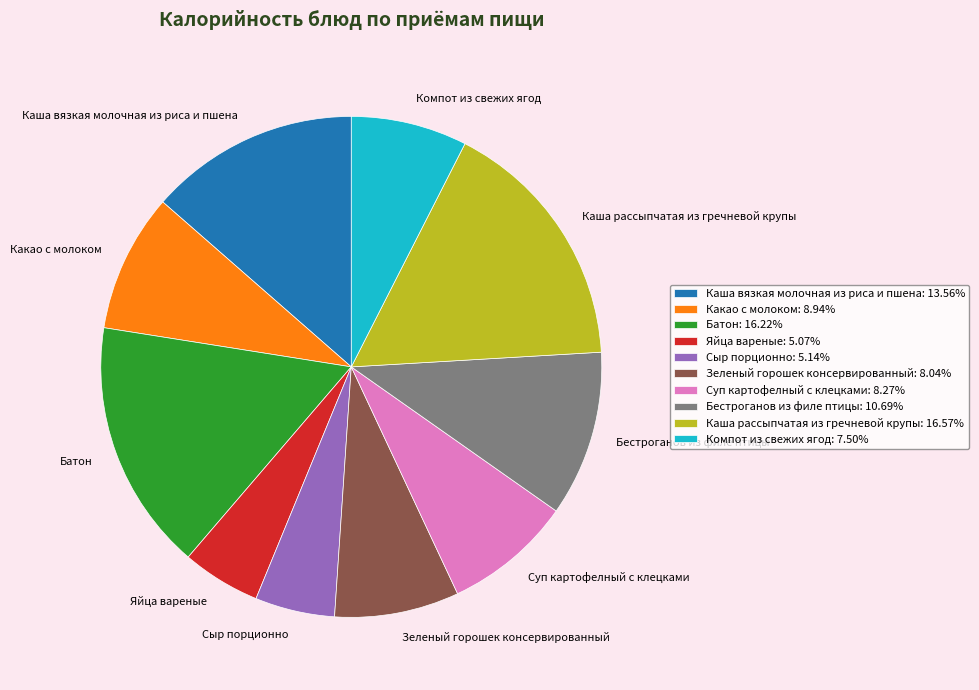

How many slices are in this pie chart?

10